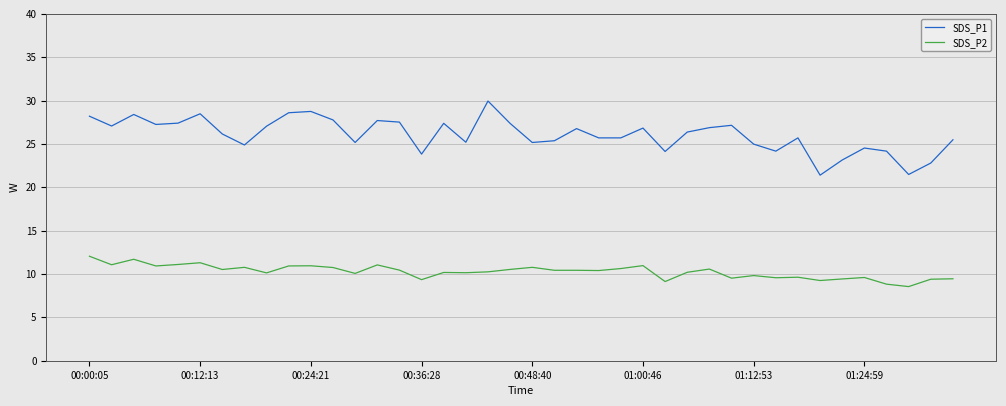

List the series in order of their peak value, highest first.

SDS_P1, SDS_P2